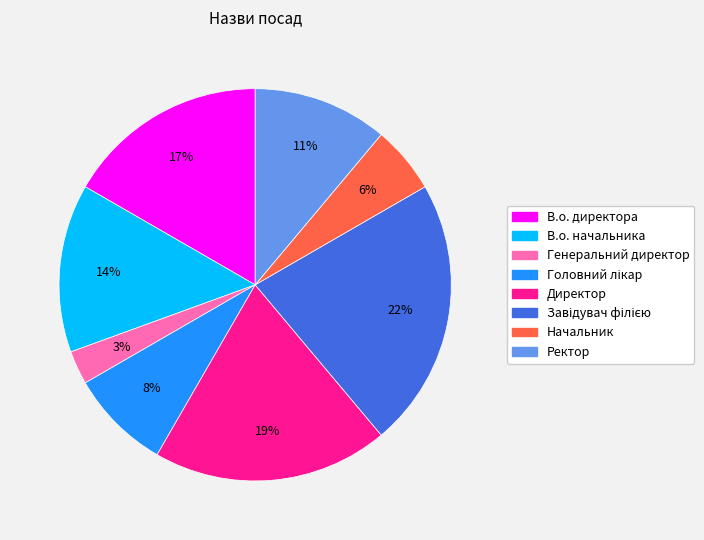

Combined, do В.о. директора and Директор account for over 50%?

No